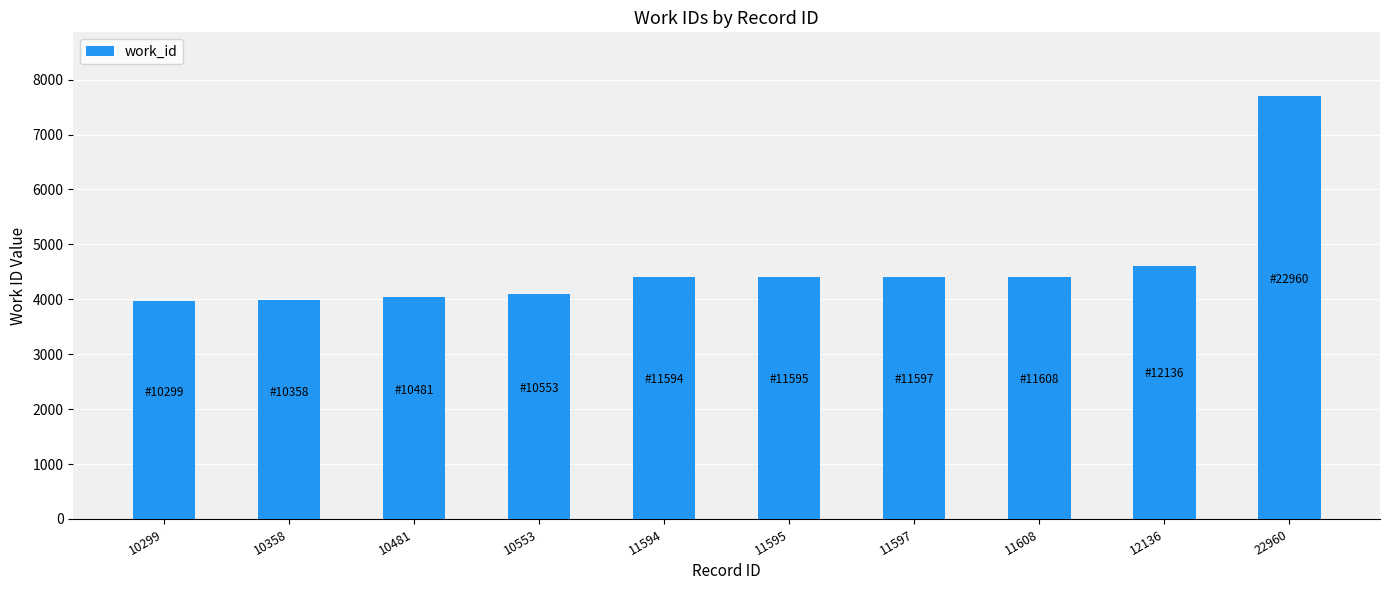

Where is the data nearest to the value 5838?

12136